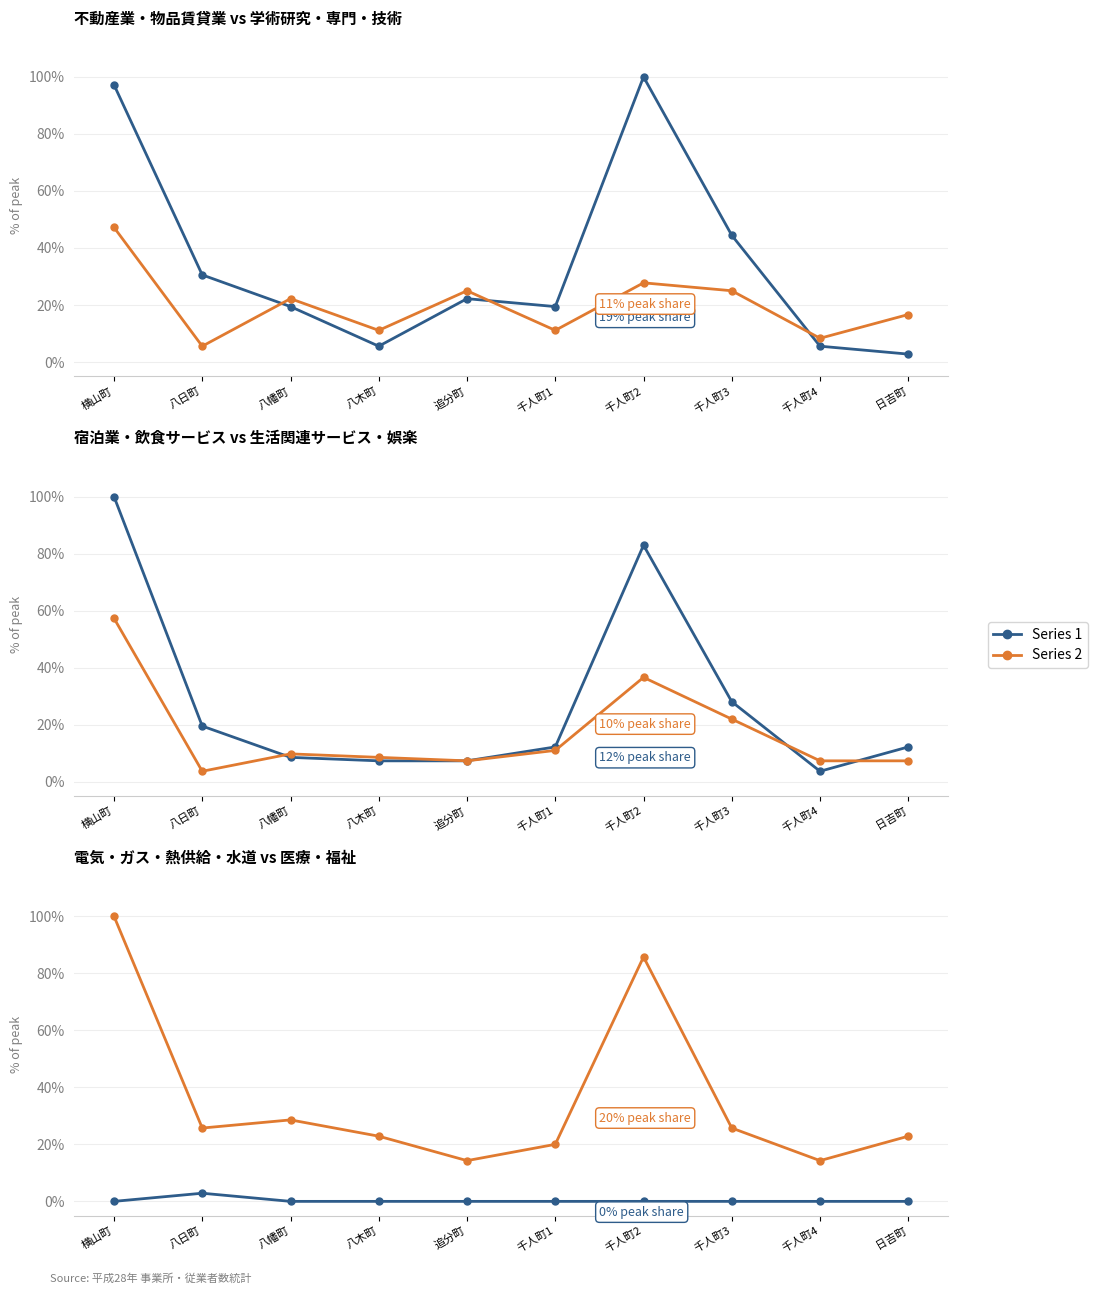

True or false: 医療・福祉 and 不動産業・物品賃貸業 cross at least once.

True